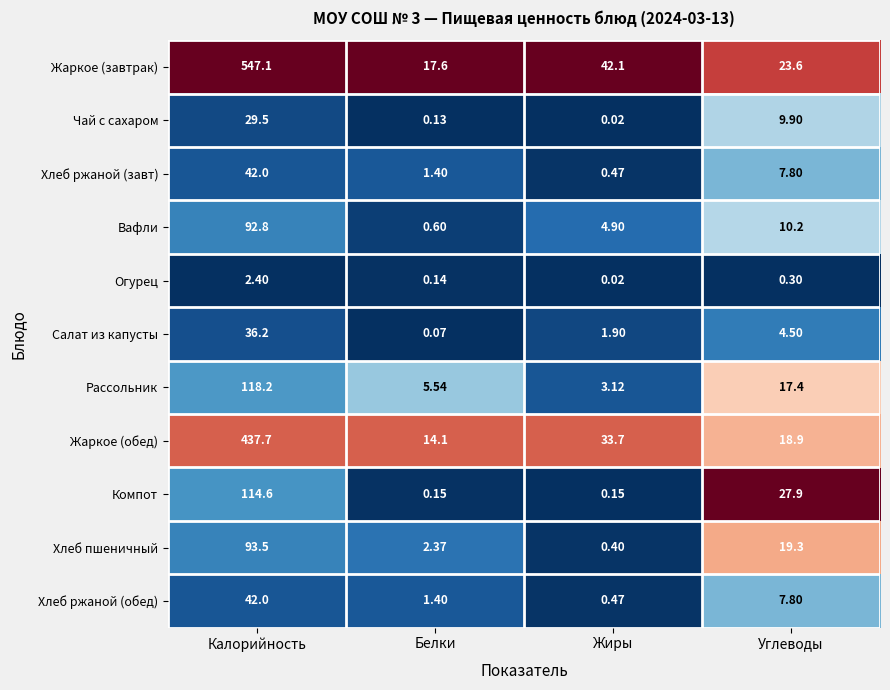

Where is Хлеб ржаной (обед) nearest to the value 21?

Углеводы